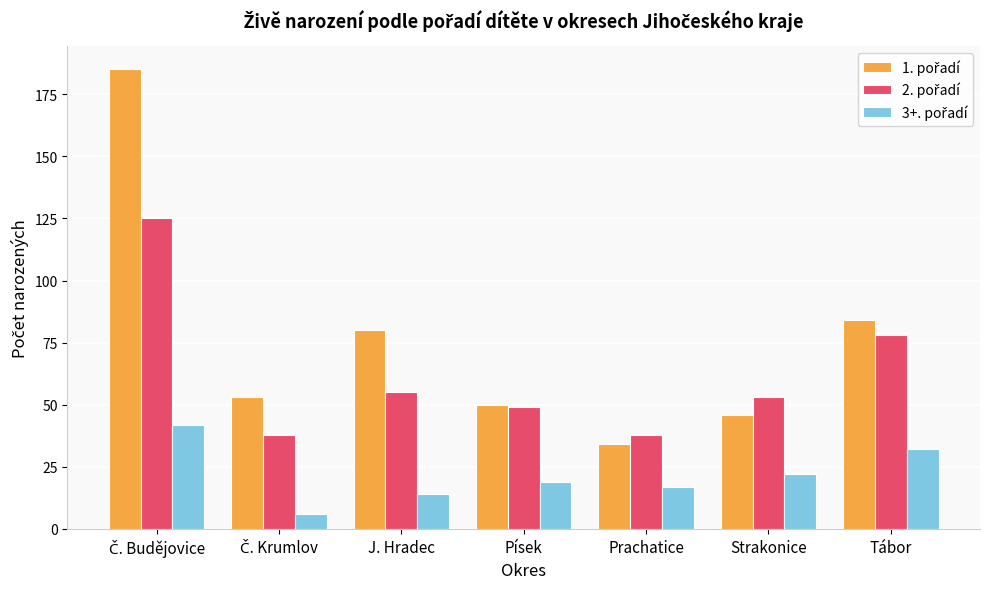

What is the total value across all series at Tábor?

194